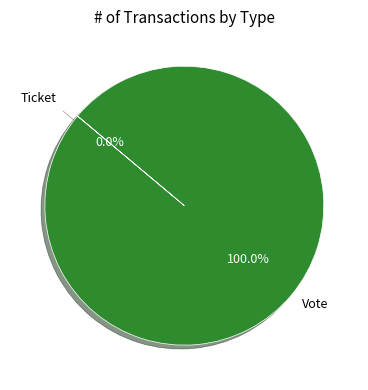

Is it true that Vote is 100% of the pie?

True